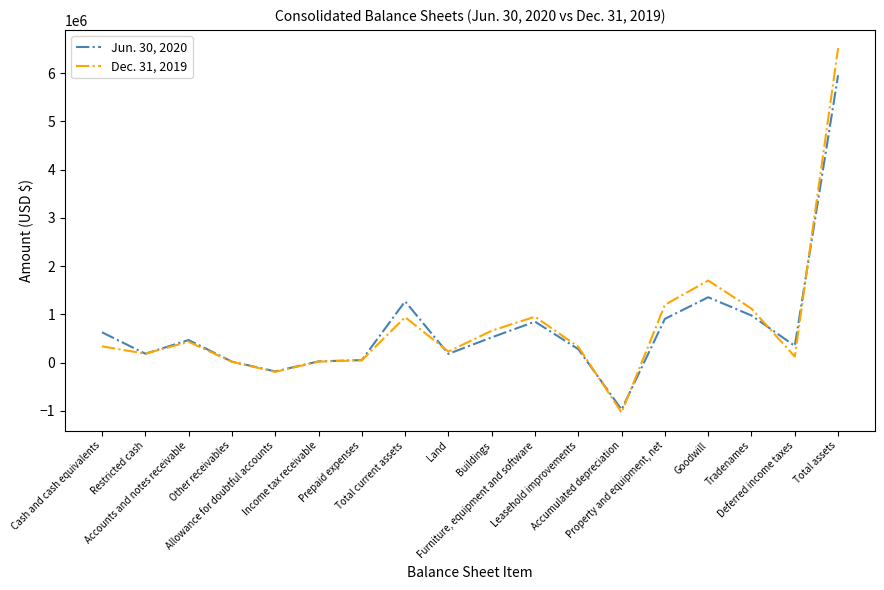

How many lines are shown in the chart?

2